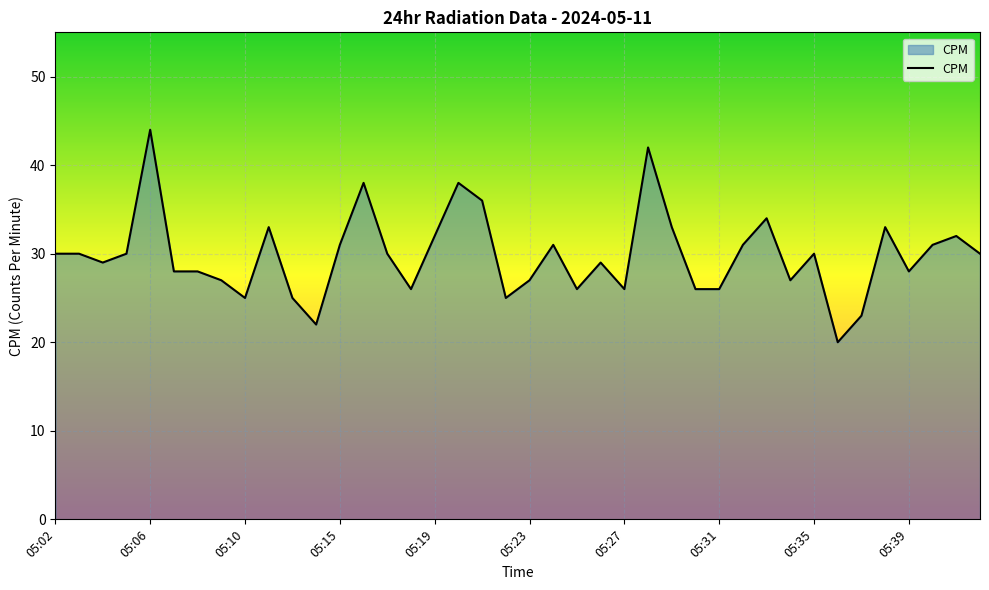

What is the greatest value displayed?

44